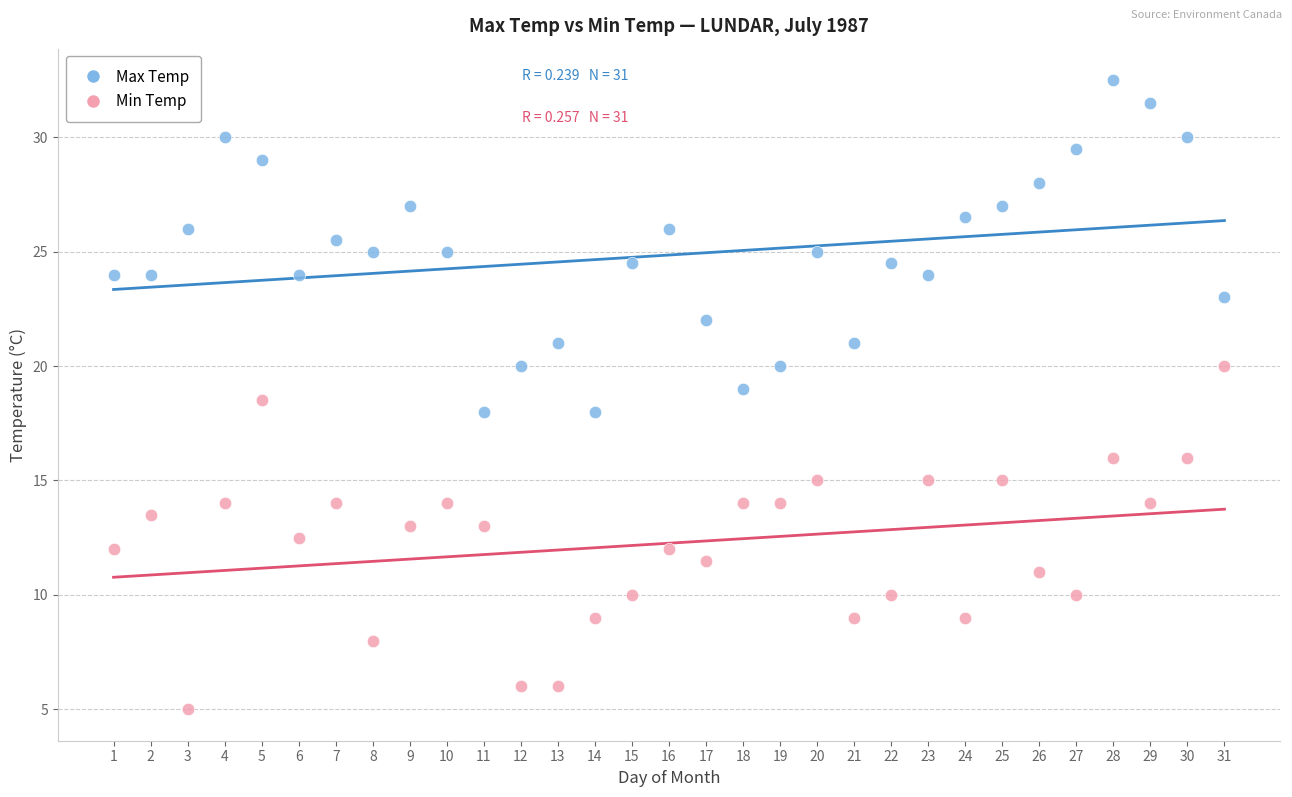

Which series contains the highest Y value?

Max Temp